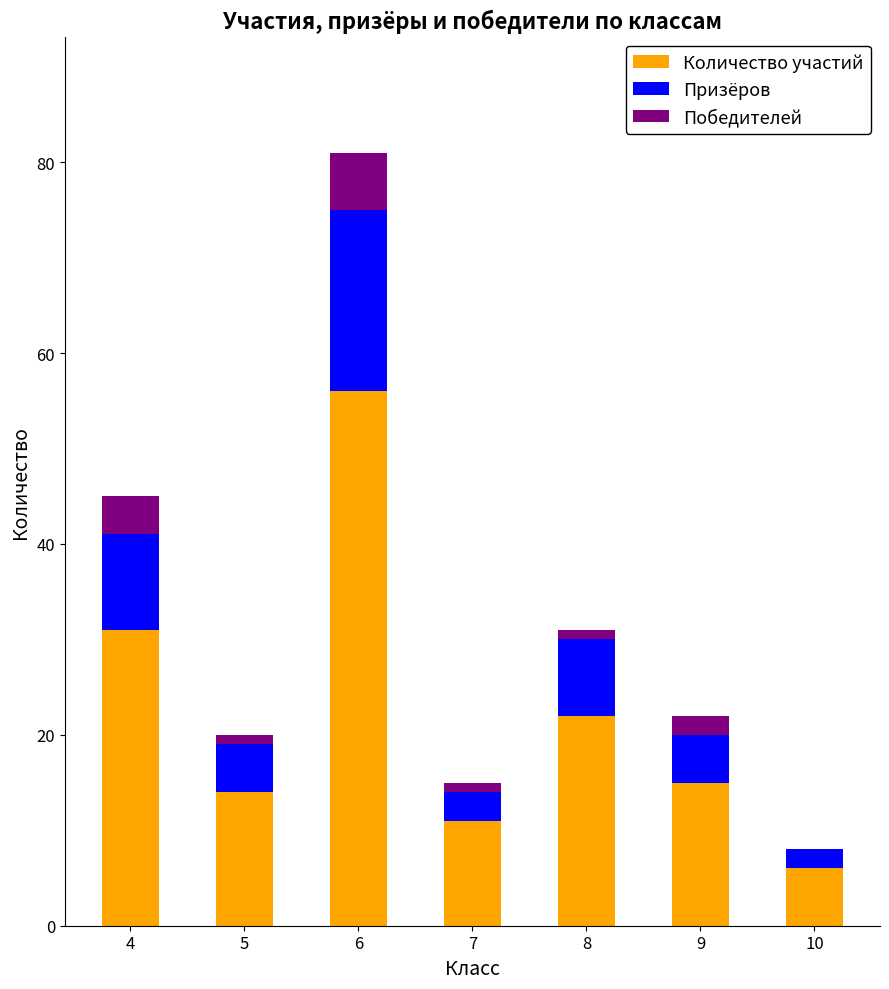

At which category is the sum across all series the highest?

6